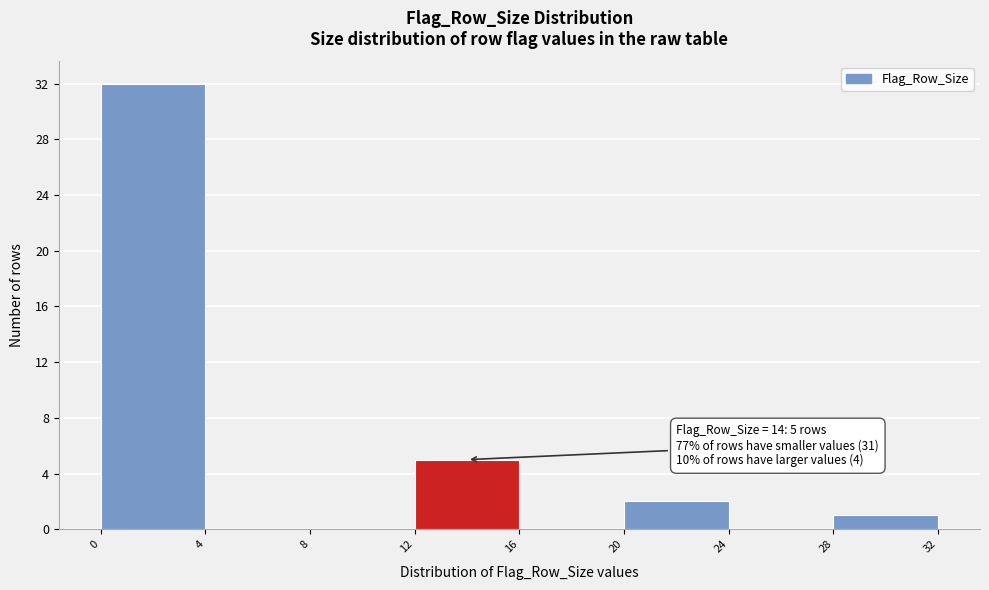

Which range on the x-axis has the tallest bar?

0 to 4